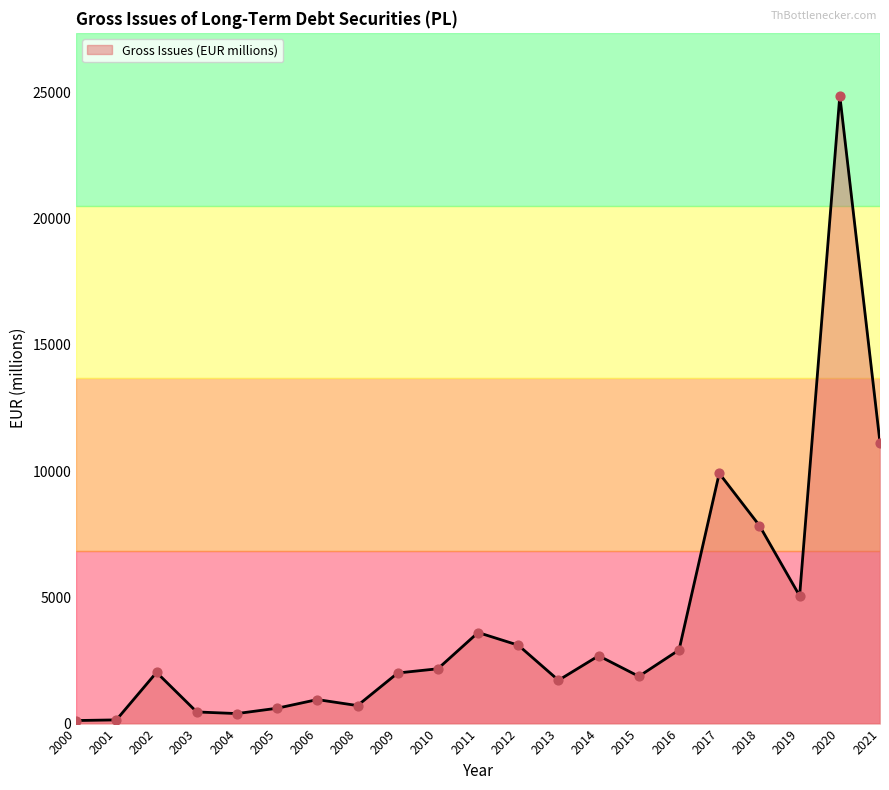

What is the ratio of the value at 2018 to the value at 2006?

8.2